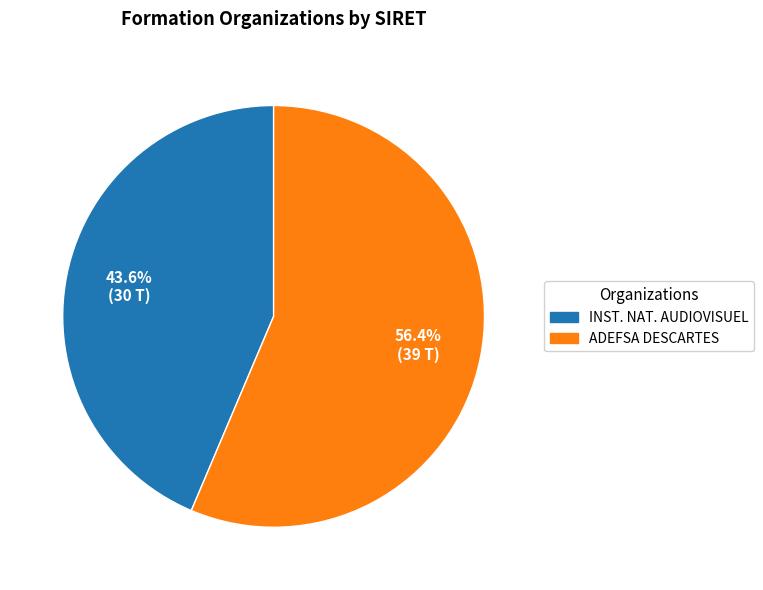

Does any single category account for the majority?

Yes